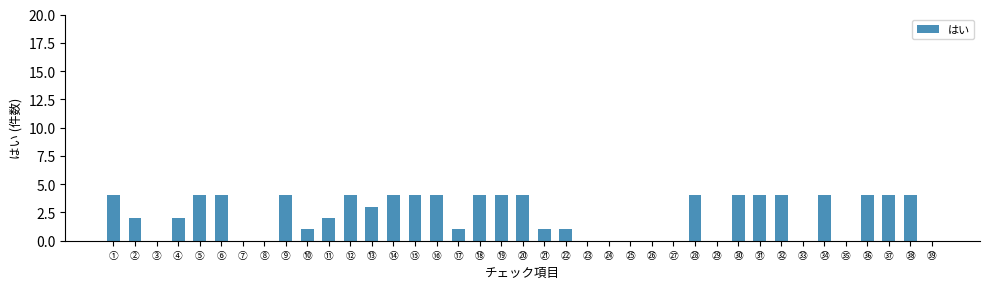

The chart shows a value of 6 at ⑱. True or false?

False